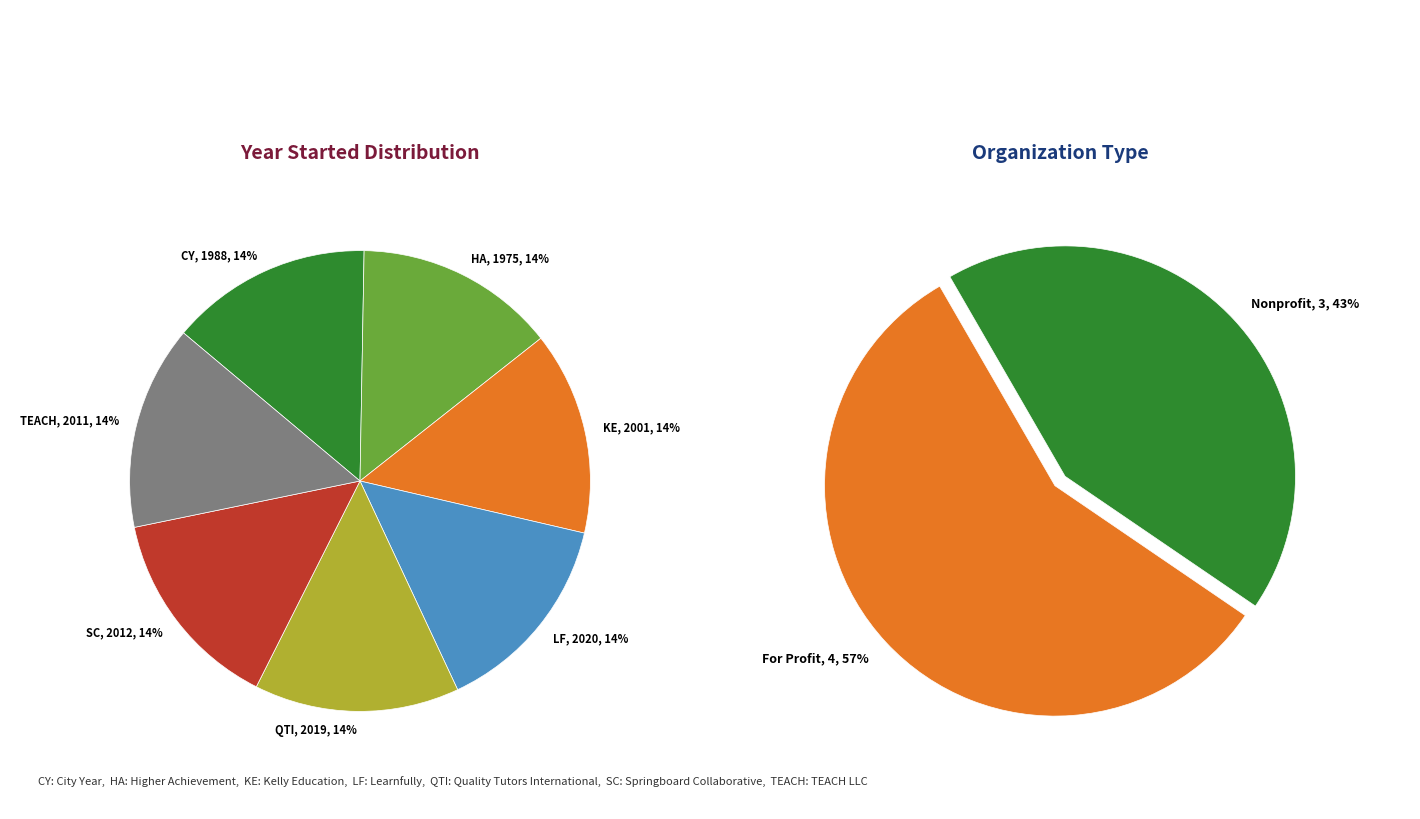

To the nearest percent, what percentage of the pie is Springboard Collaborative?

14%